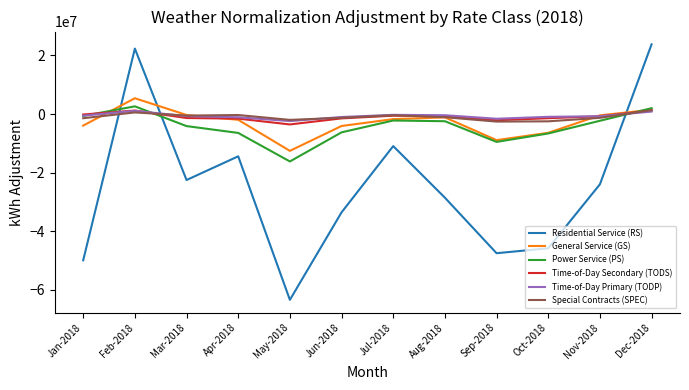

At which label does Time-of-Day Secondary (TODS) first exceed -809406?

Jan-2018